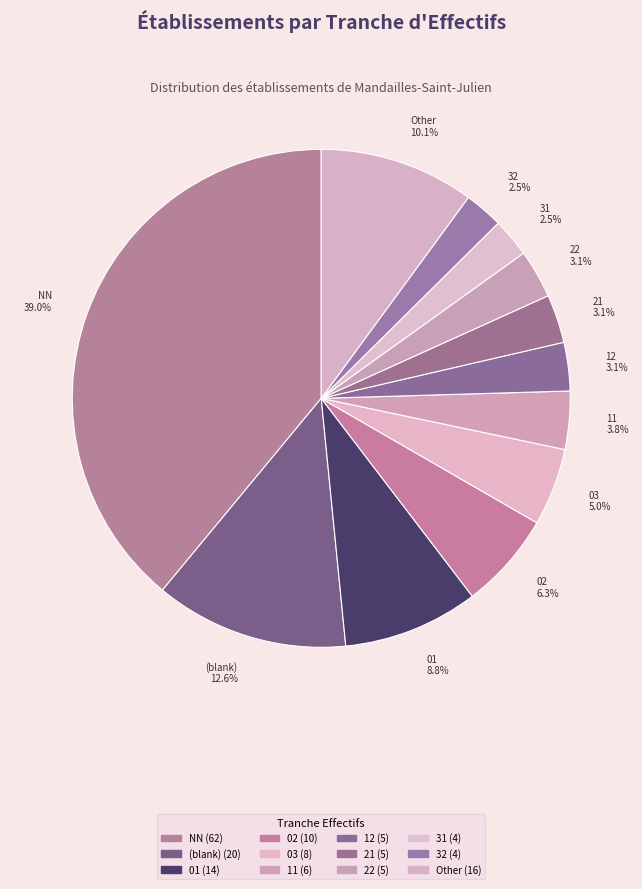

To the nearest percent, what is the combined percentage of 11 and NN?

43%